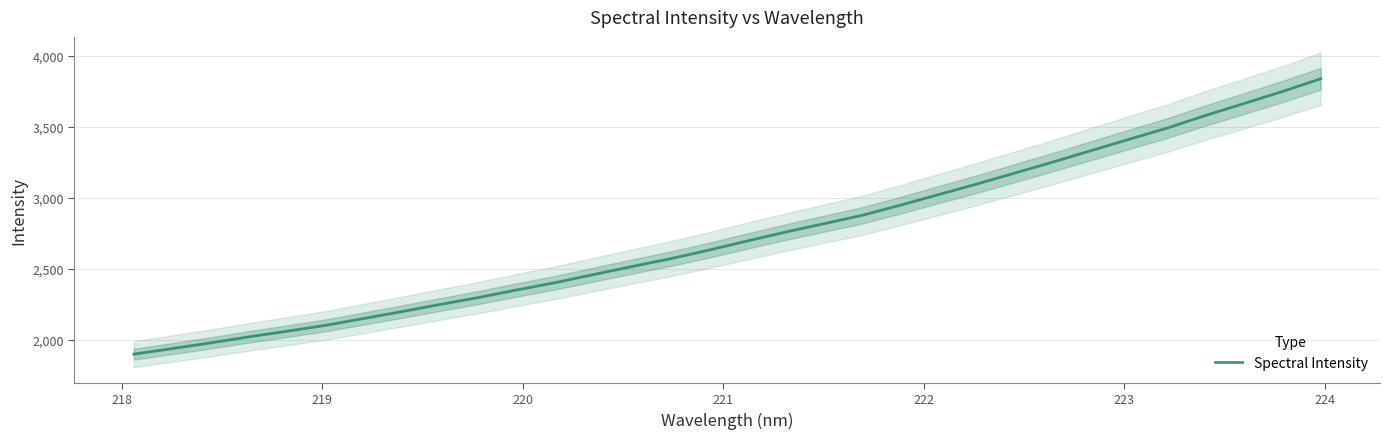

Is this an area chart (filled region under the line)?

No